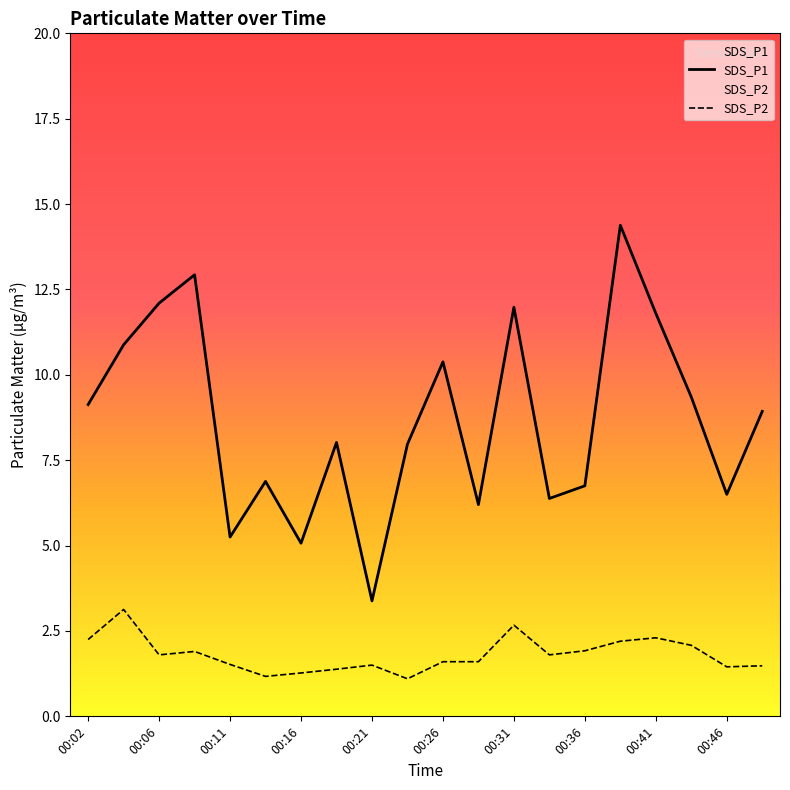

What is the total value across all series at 00:04?

14.0